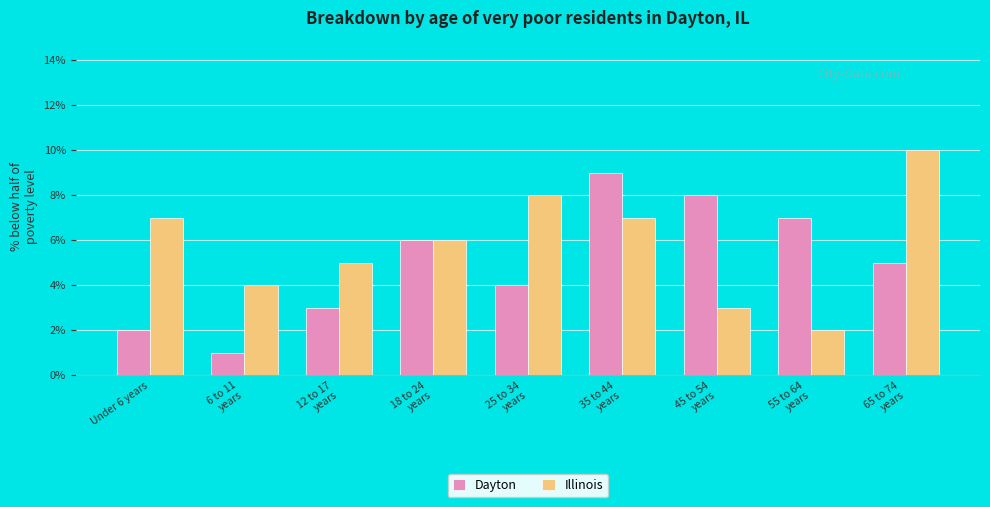

What position from the left is 25 to 34
years?

5